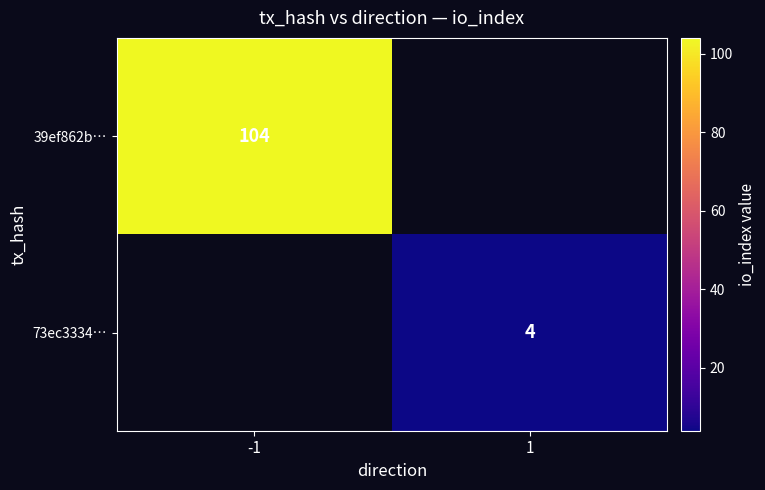

Is it true that 39ef862b… equals 174 at -1?

False